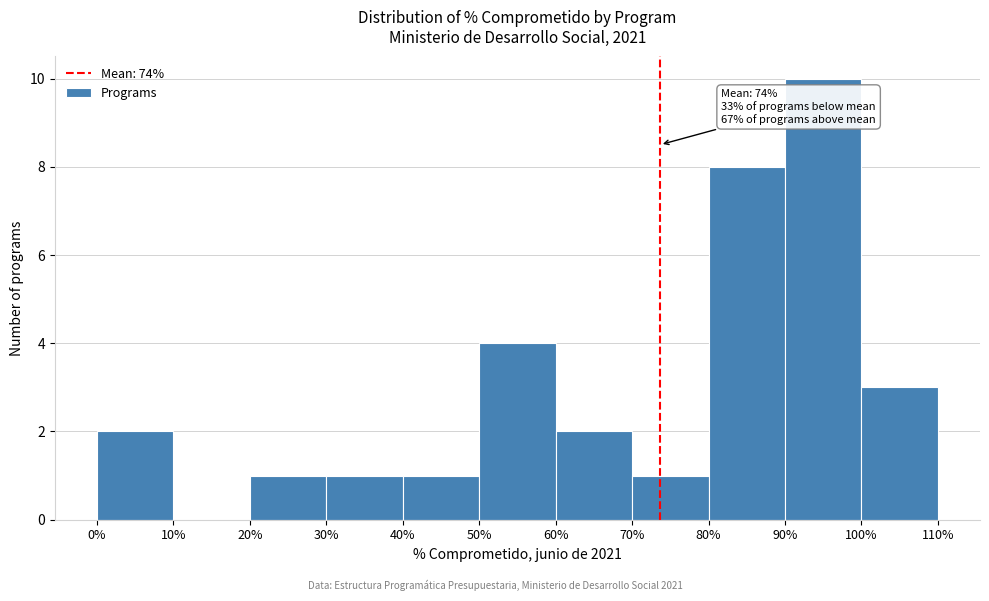

Over which range of the x-axis is the bar tallest?

90% to 100%